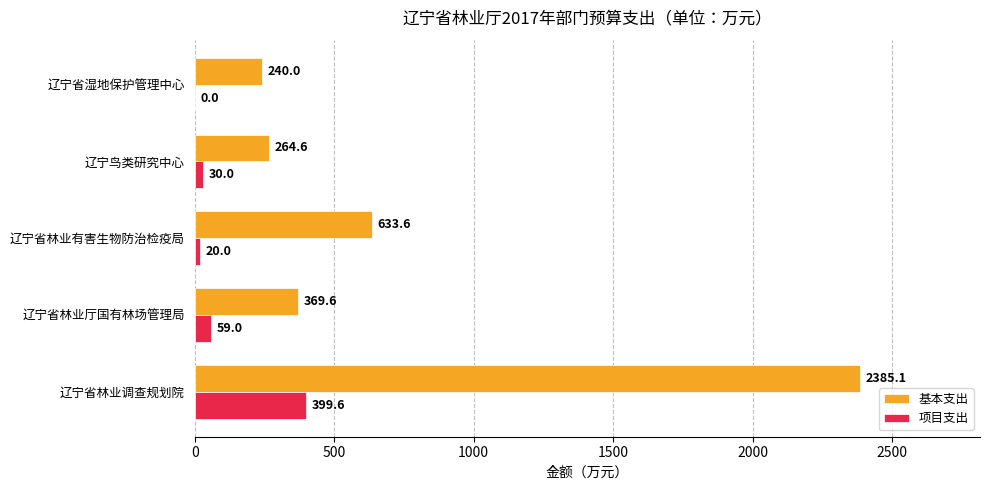

What is the total value across all series at 辽宁省林业有害生物防治检疫局?

653.6